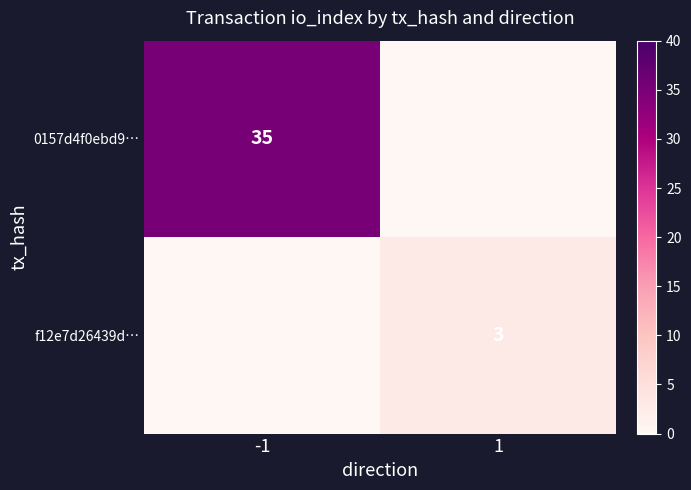

Is the value of f12e7d26439d… at 1 greater than the value of 0157d4f0ebd9… at -1?

No